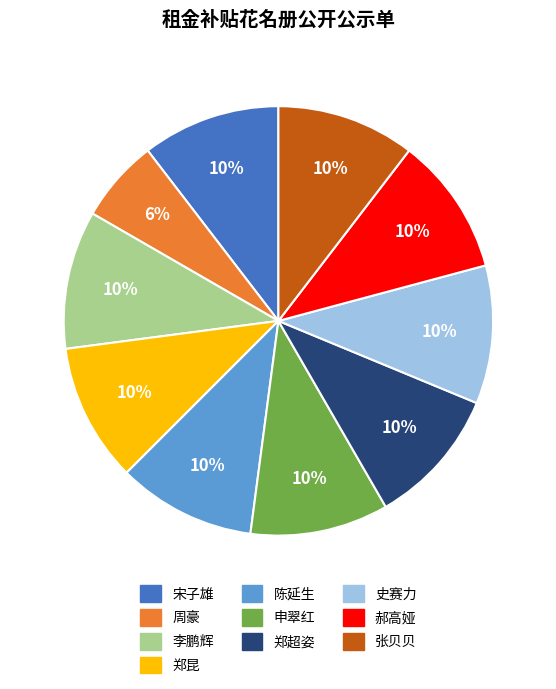

Which slice is the smallest?

周豪